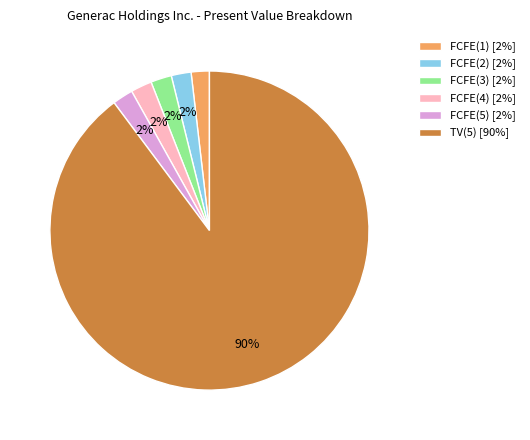

How many segments does this pie chart have?

6